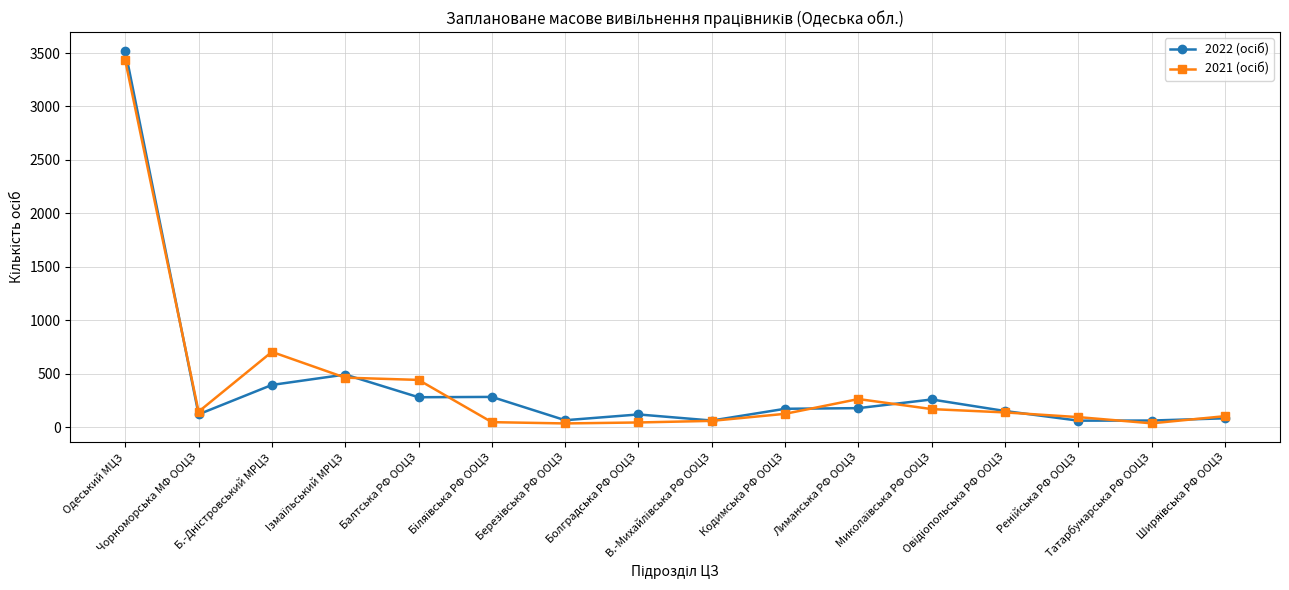

Is this an area chart (filled region under the line)?

No